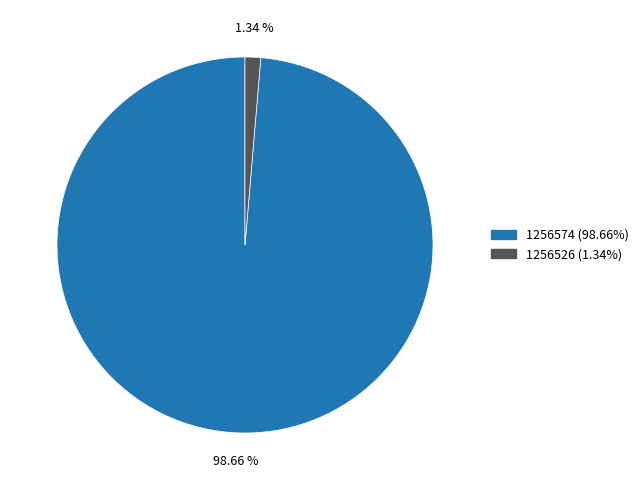

Combined, do 1256526 and 1256574 account for over 50%?

Yes